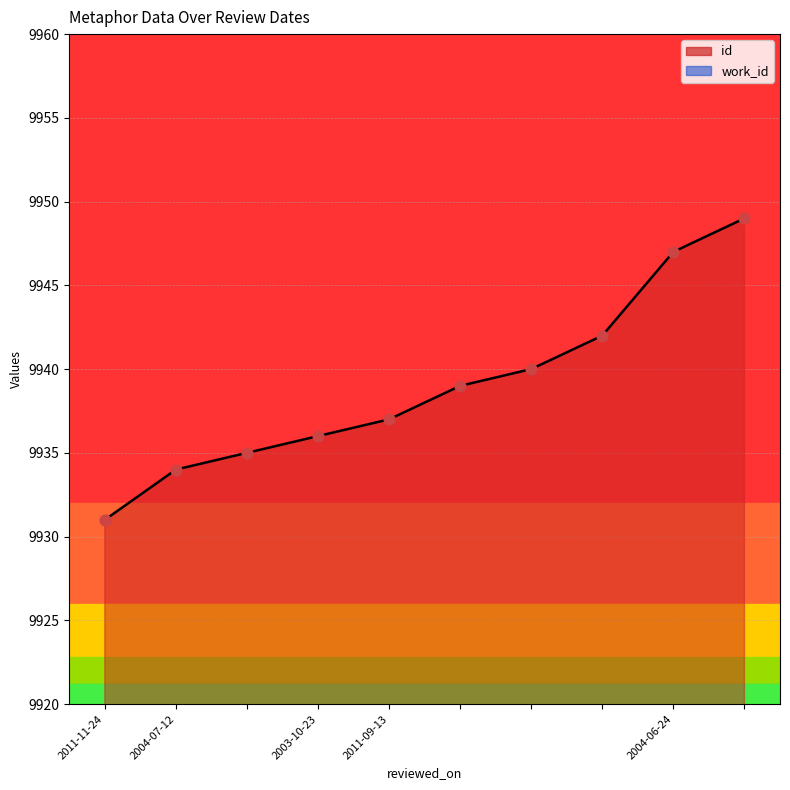

Approximately how many times larger is the value at  compared to 2011-09-13?

1.0